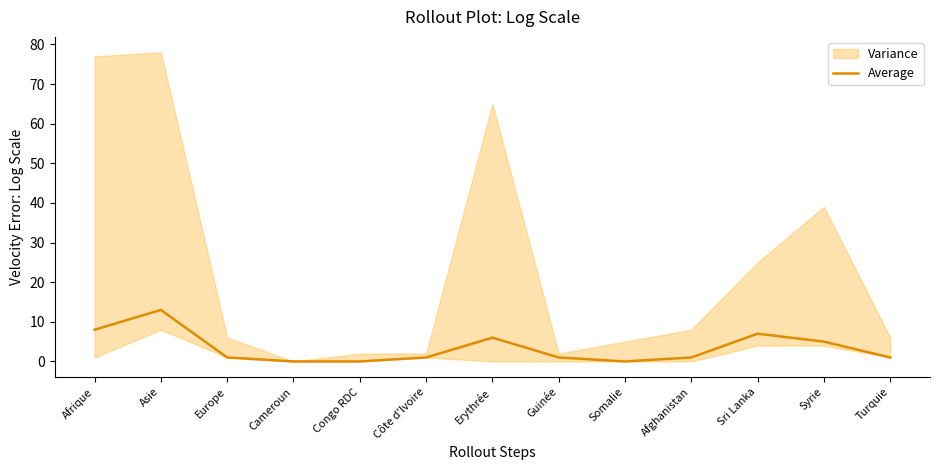

Where is the first local maximum?

Asie